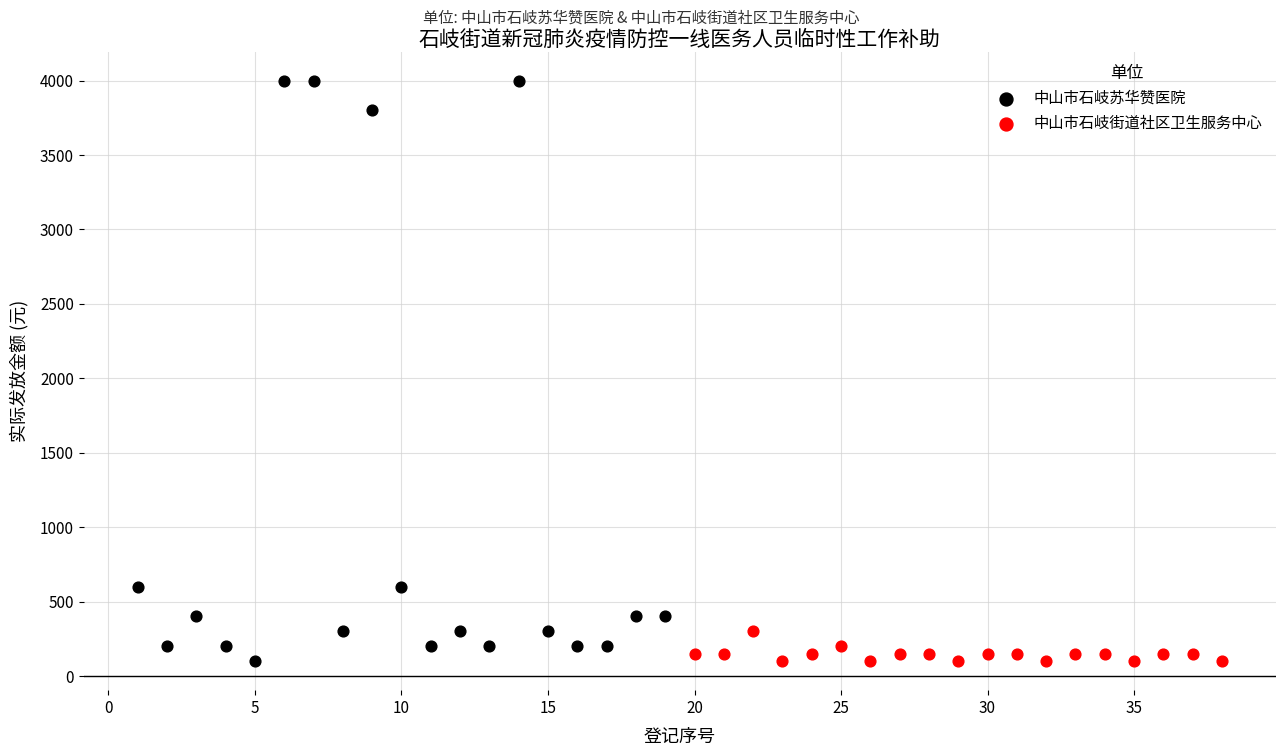

Which series has the largest Y range (max minus min)?

中山市石岐苏华赞医院